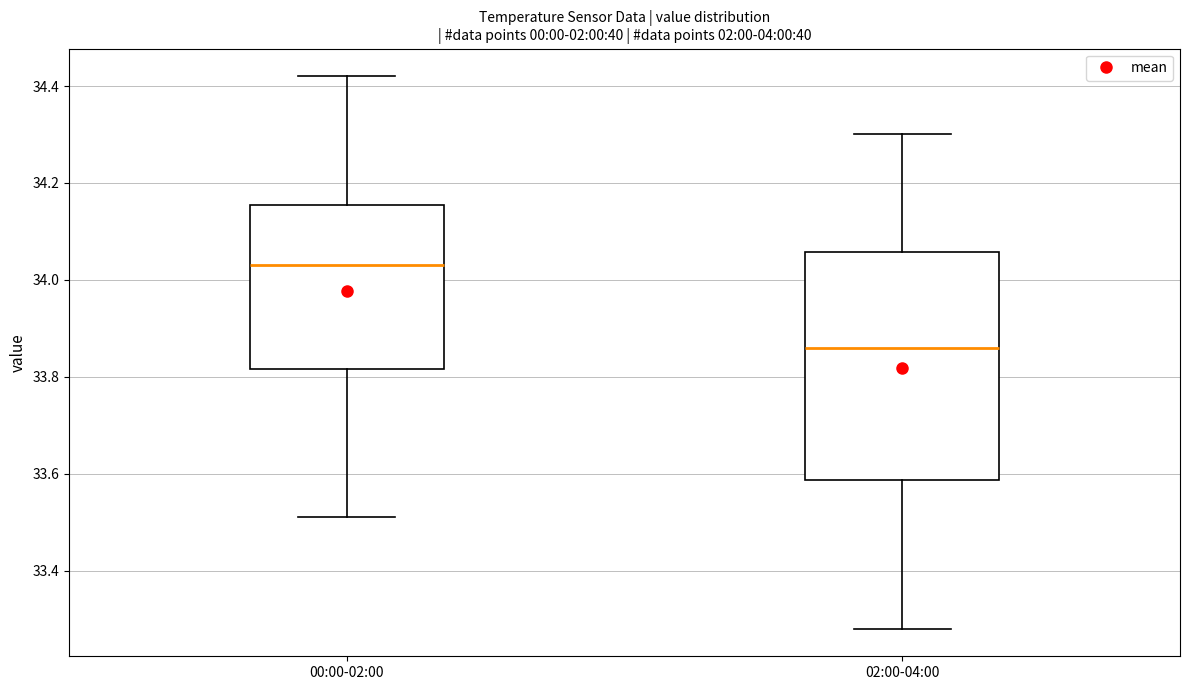

Which box's median line is the highest?

00:00-02:00